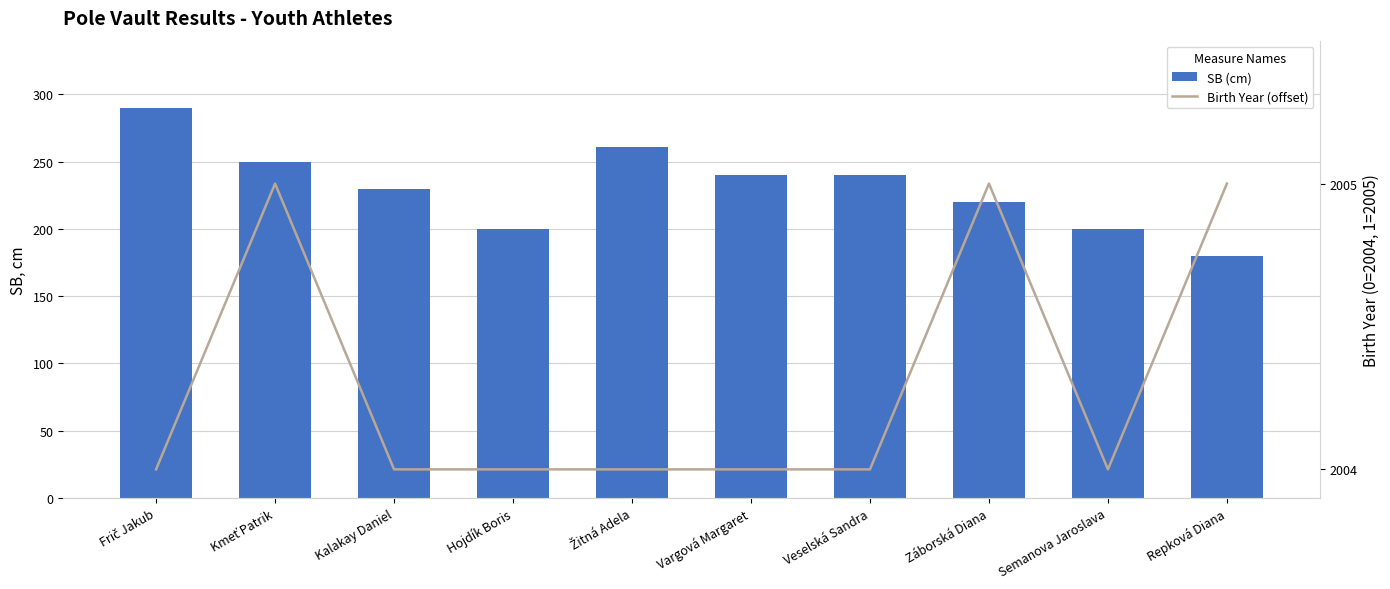

How many groups of bars are there?

10